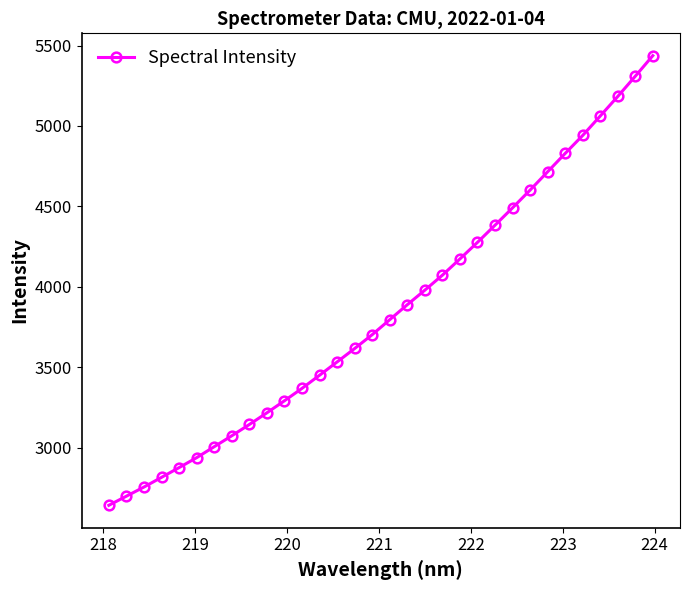

What is the value of the 31st point from the left?

5309.2